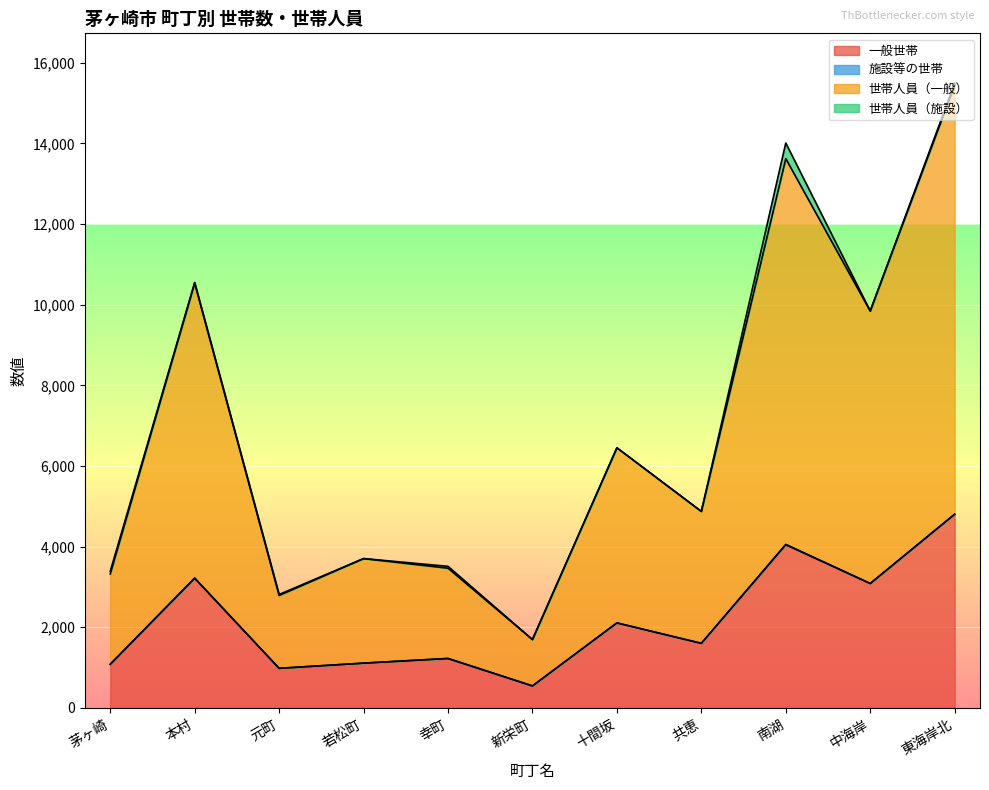

At 中海岸, list the series in order from smallest to largest.

一般世帯, 世帯人員（一般）